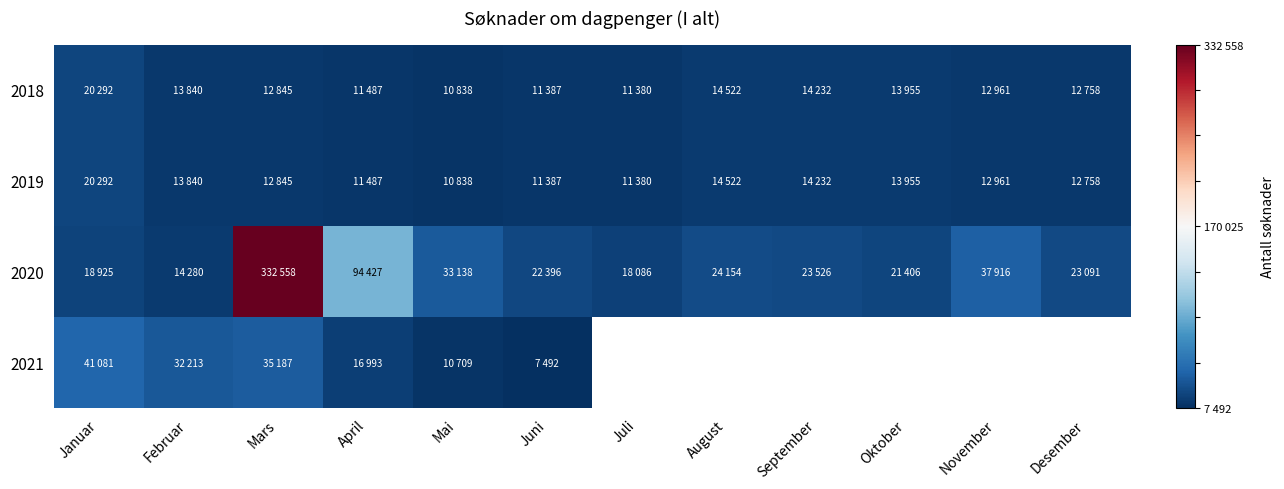

Is the value of 2020 at Februar greater than the value of 2019 at September?

Yes